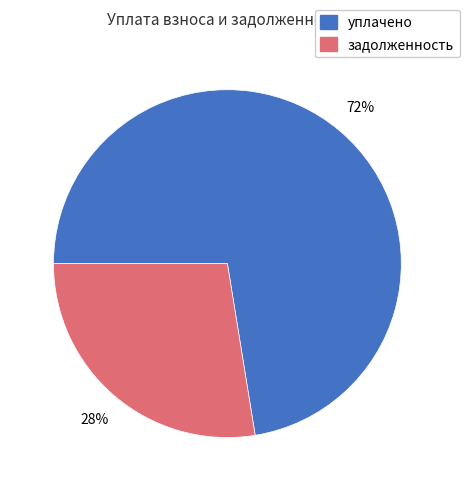

To the nearest percent, what is the average slice percentage?

50%